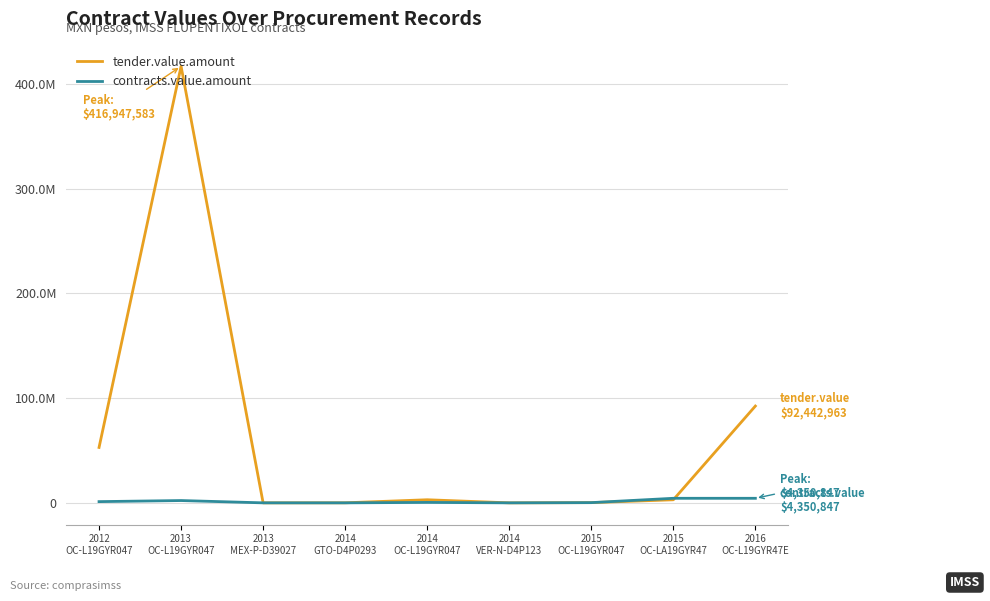

Does the chart display data point markers on the line(s)?

No